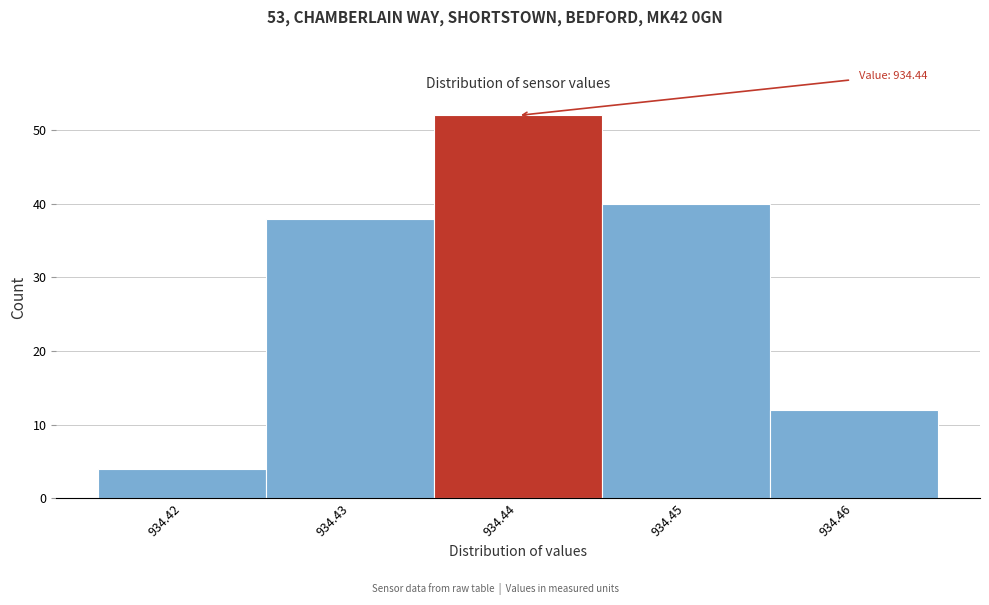

Which range on the x-axis has the tallest bar?

934.435 to 934.445